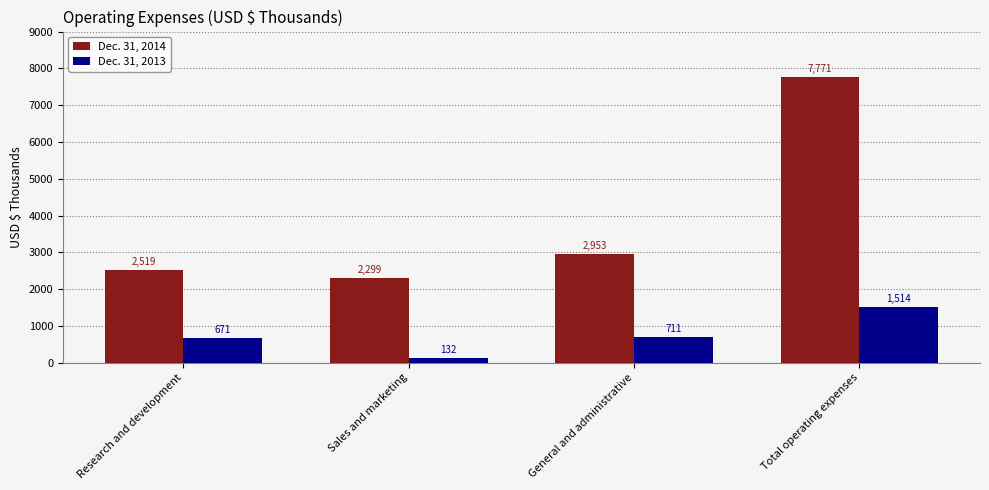

Where is Dec. 31, 2013 nearest to the value 823?

General and administrative